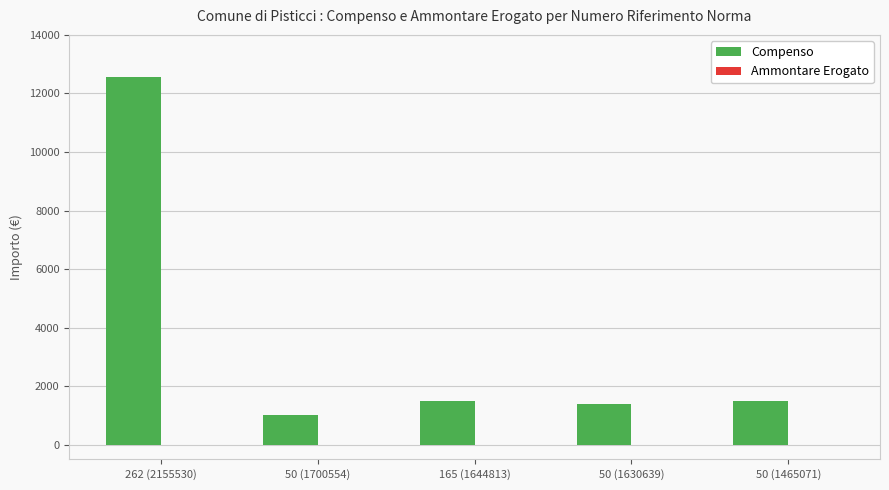

What value does the data have at 50 (1630639)?

1400.0